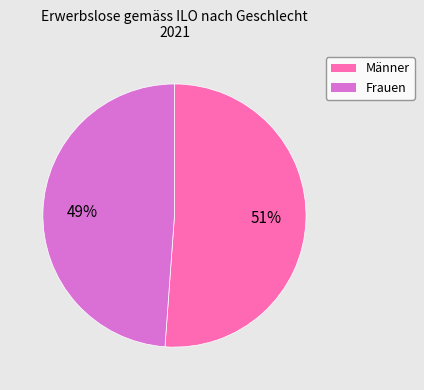

What is the ratio of the value at Frauen to the value at Männer?

1.0